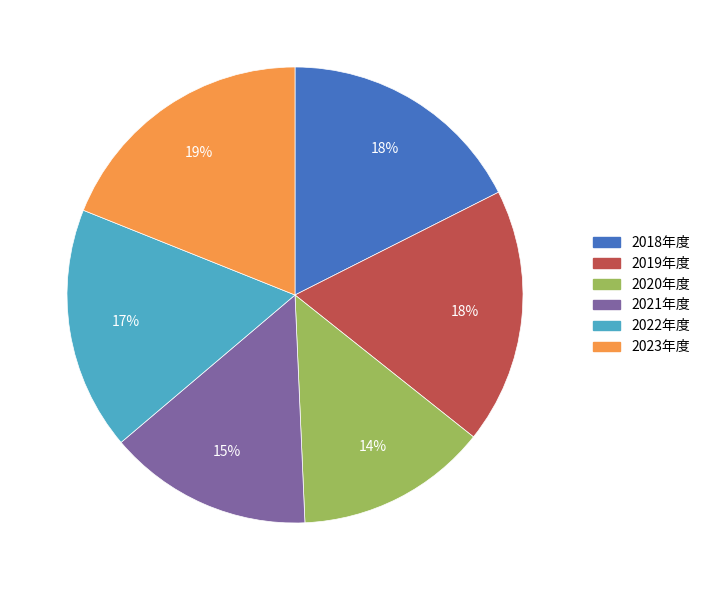

Which category has the biggest portion of the pie?

2023年度